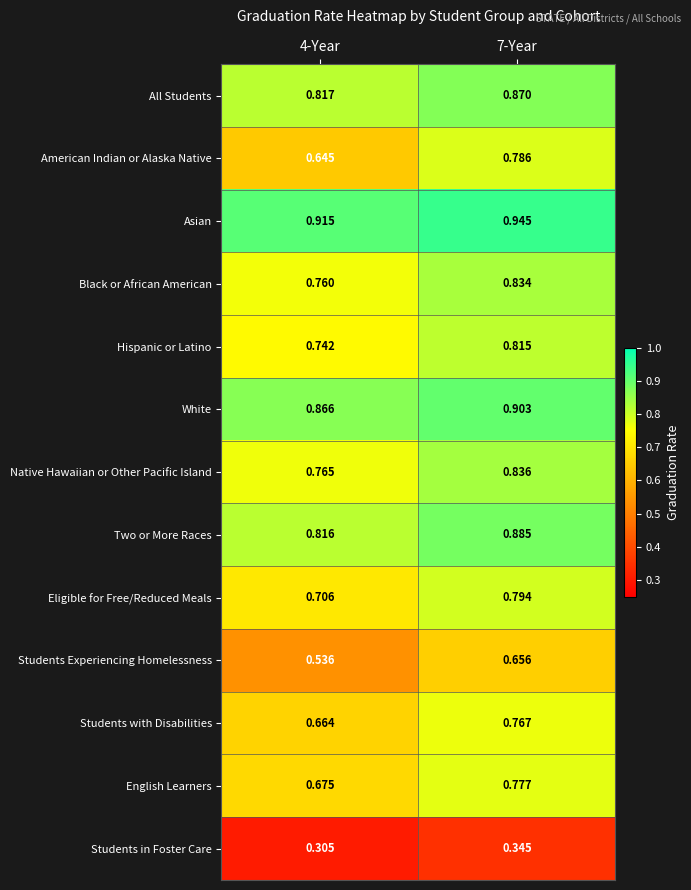

Is the value of Students with Disabilities at 7-Year greater than the value of Students Experiencing Homelessness at 4-Year?

Yes